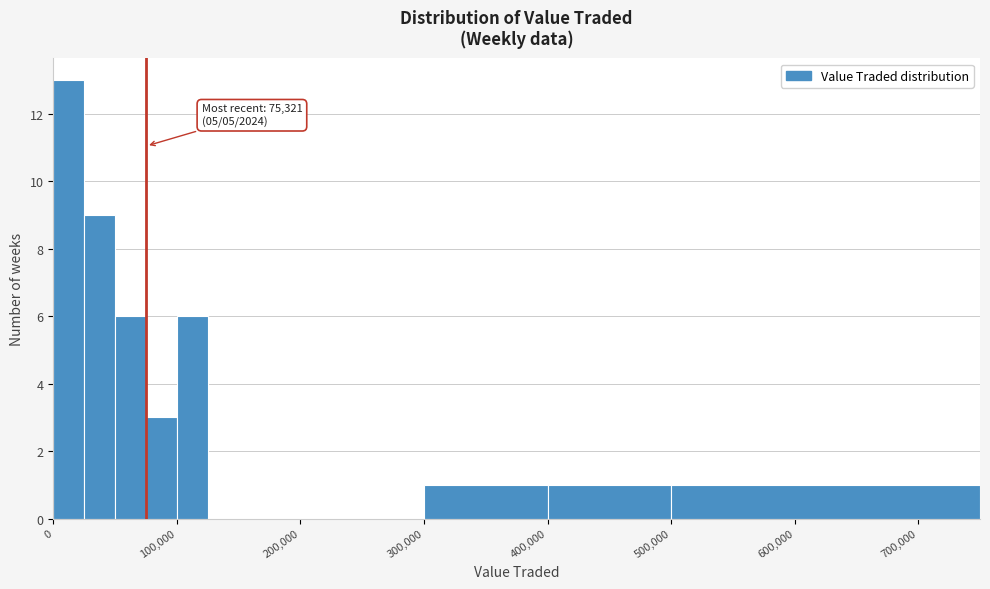

Around what value on the x-axis is the tallest bar? Give the approximate position of its centre, as read against the axis.

10000